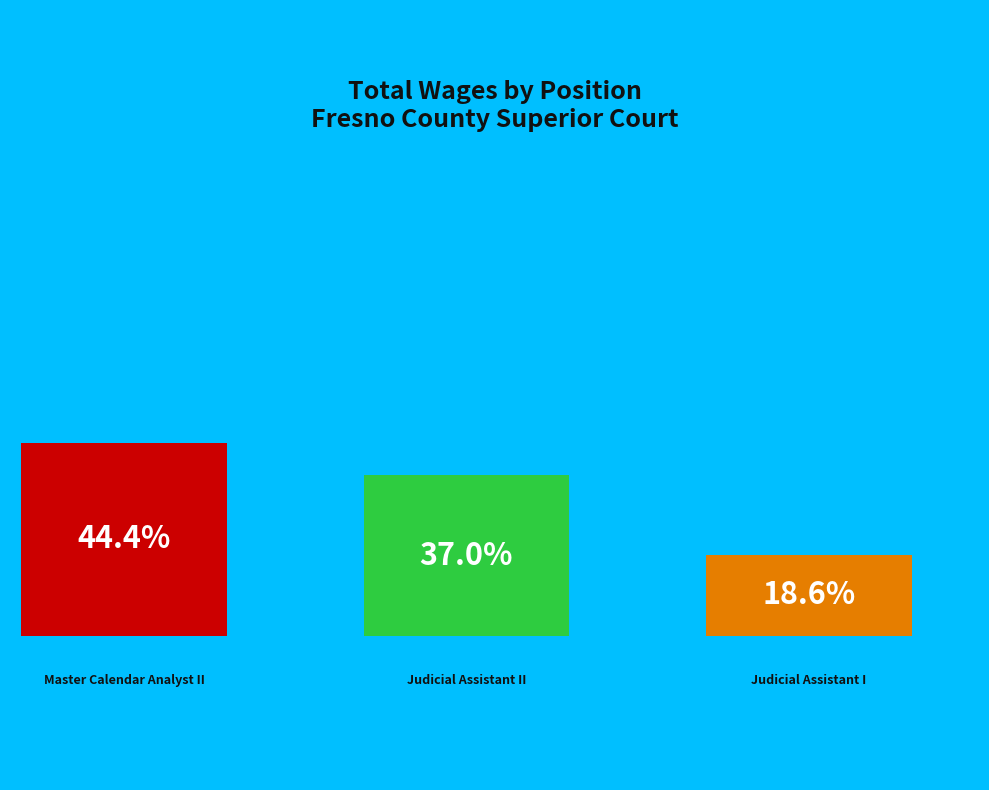

Do Judicial Assistant I and Master Calendar Analyst II together represent more than half of the pie?

Yes